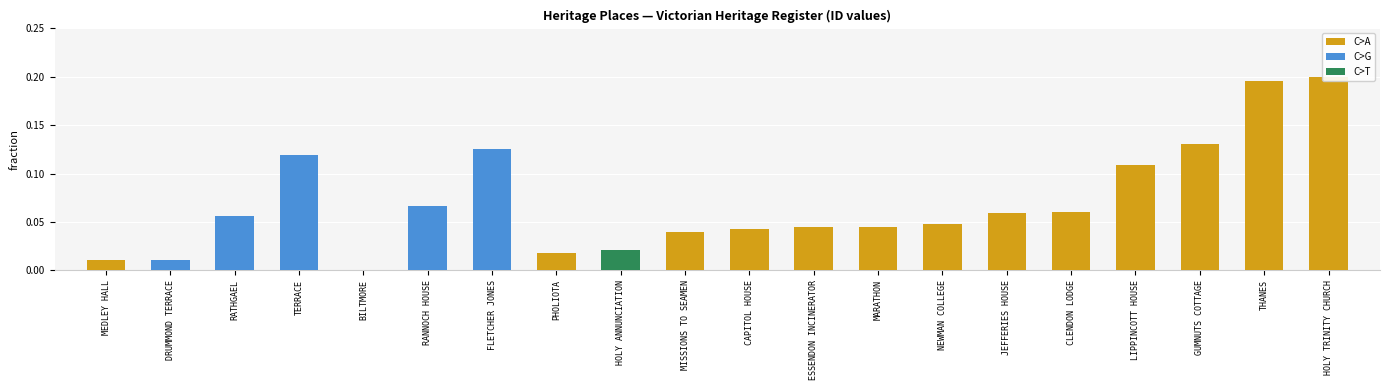

Reading right to left, transcribe all the data shown in this chart.

0.2	0.2	0.1	0.1	0.1	0.1	0.0	0.0	0.0	0.0	0.0	0.0	0.0	0.1	0.1	0.0	0.1	0.1	0.0	0.0